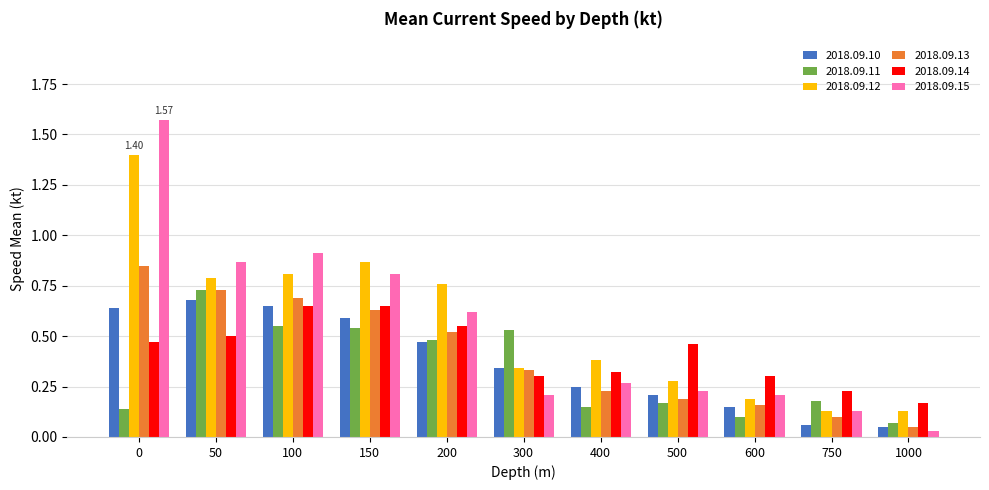

How many series are shown in this chart?

6